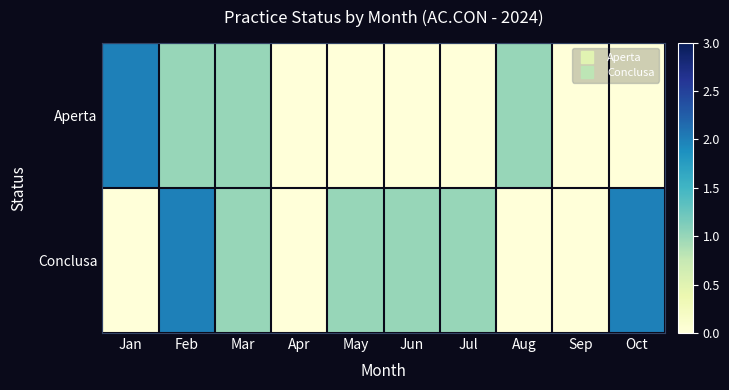

List the series in order of their peak value, highest first.

Aperta, Conclusa